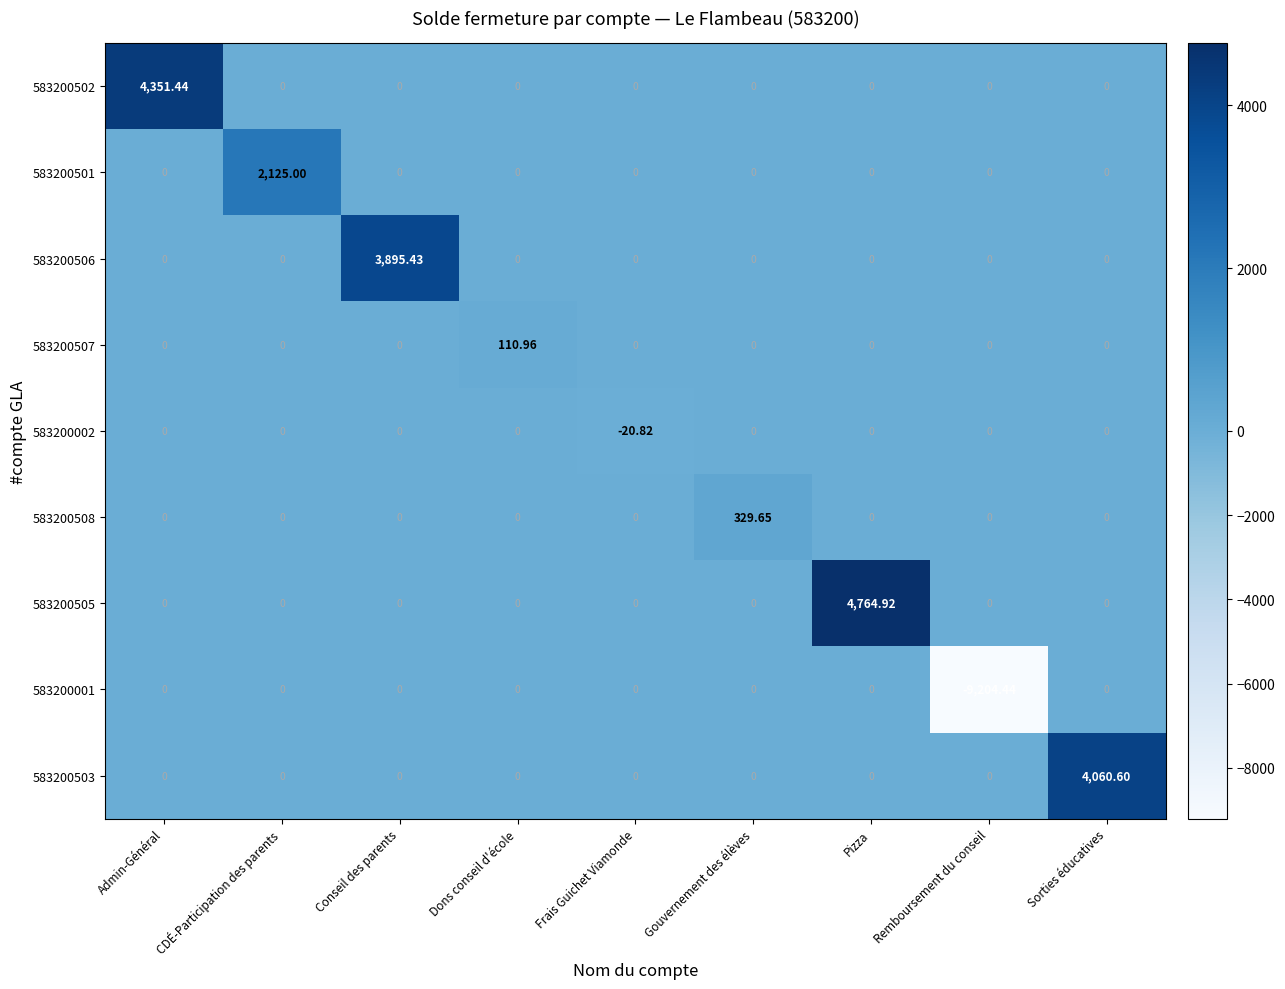

At which category is the sum across all series the highest?

Pizza